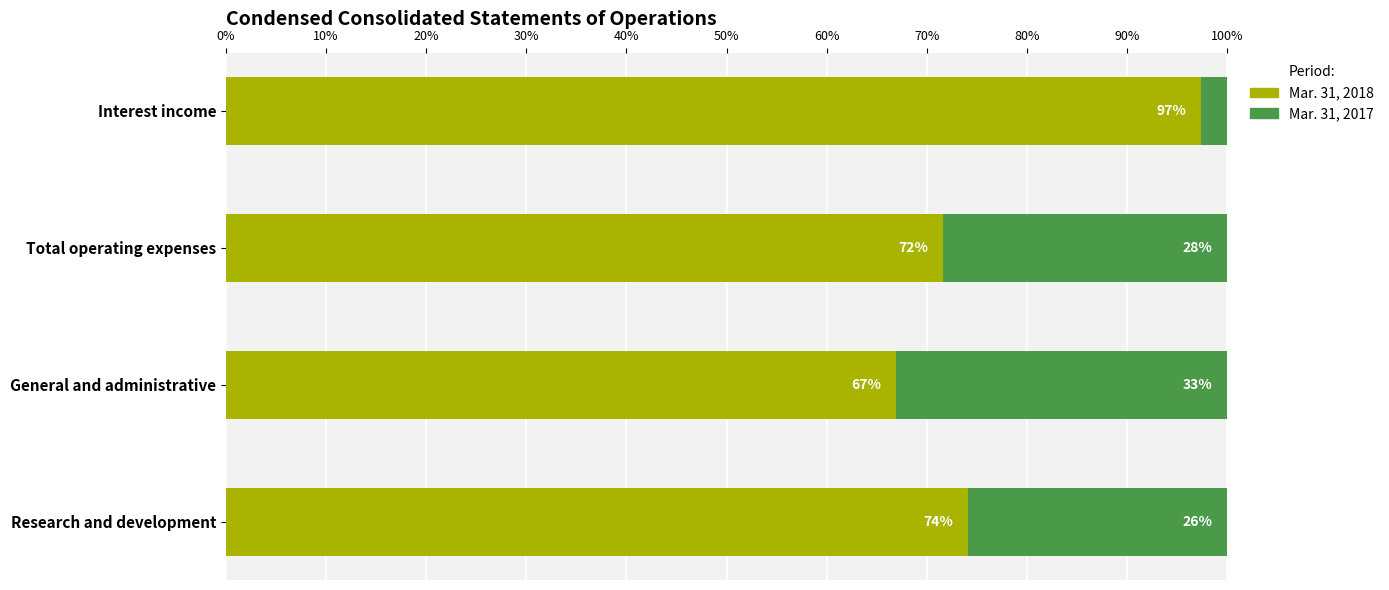

Which category has the highest value in the Mar. 31, 2018 series?

Interest income